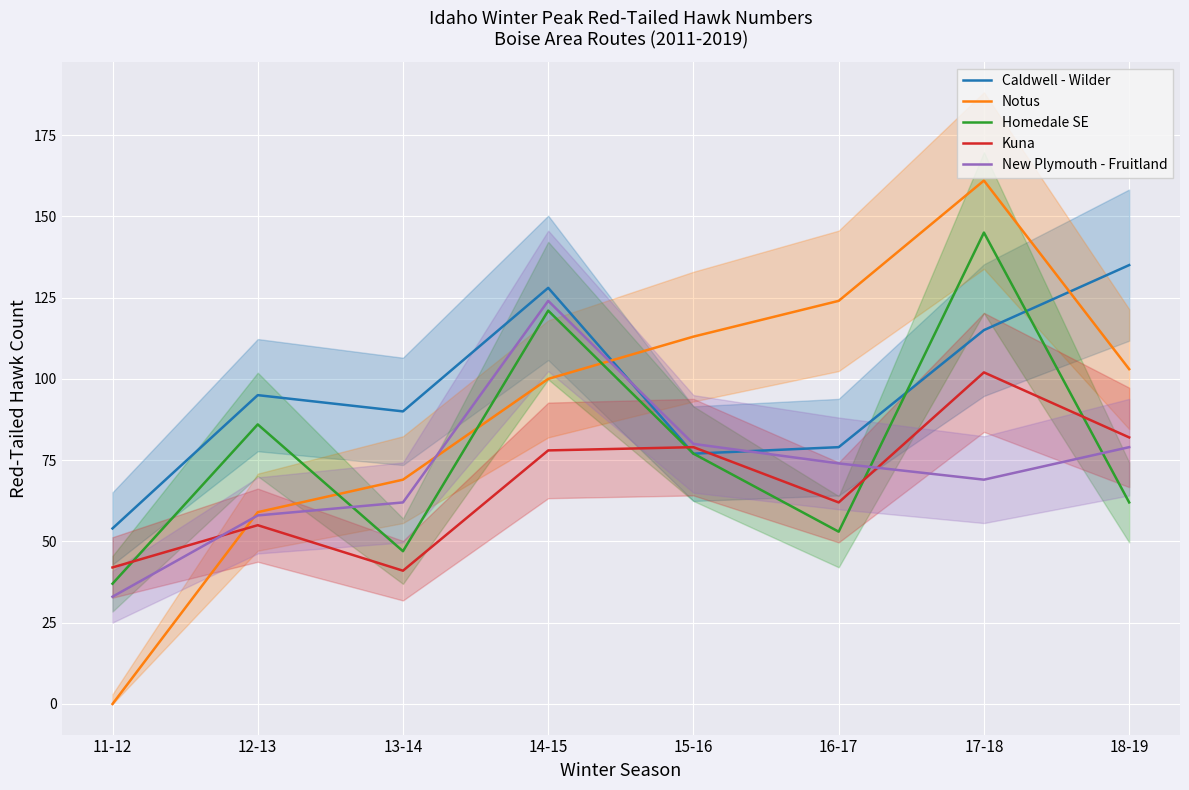

What is the spread (max minus min) of values at 17-18?

92